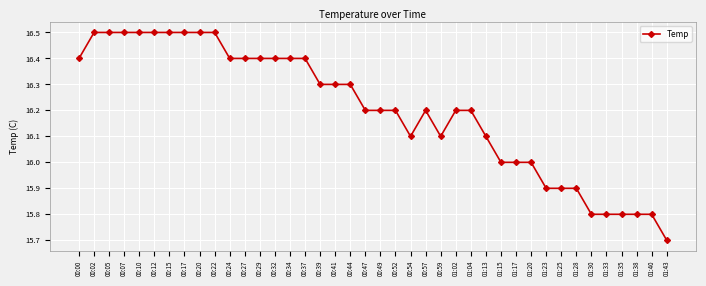

The value at 01:35 is 15.8. True or false?

True